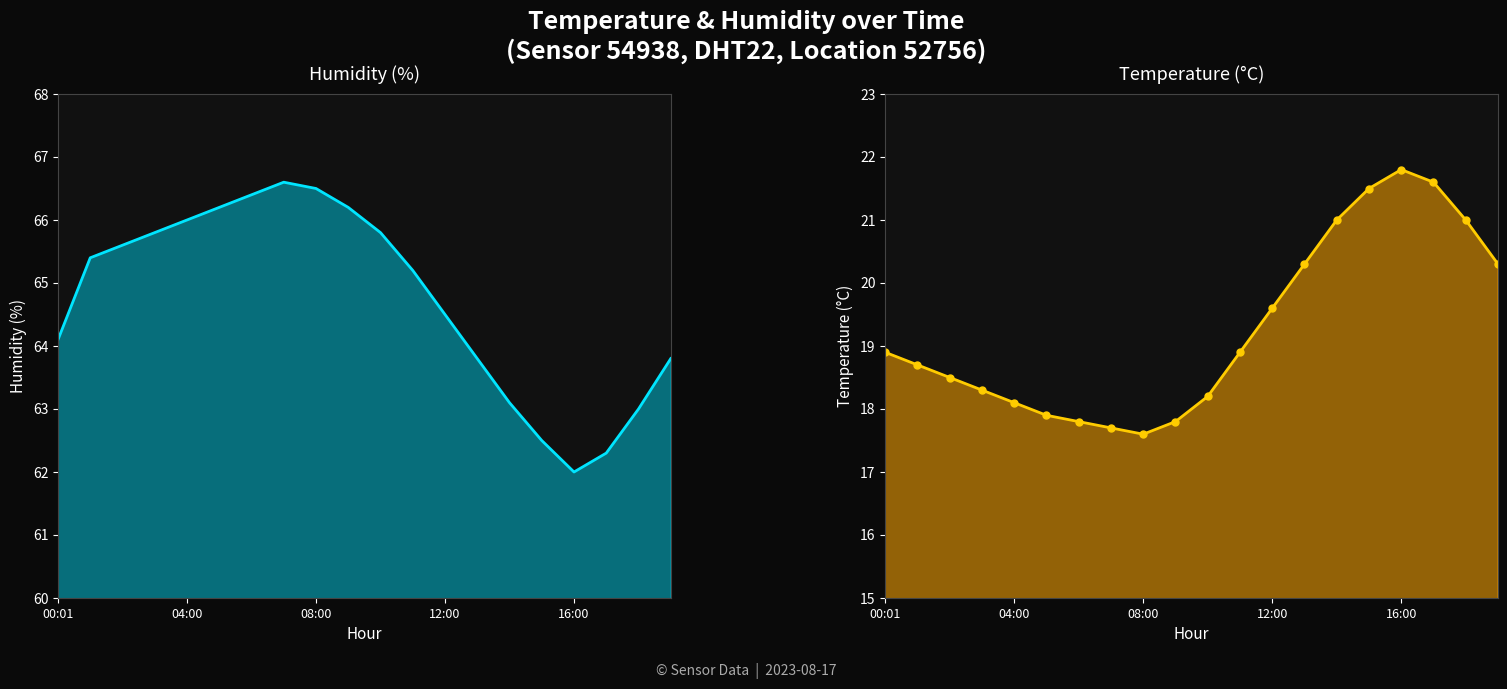

True or false: temperature and humidity intersect in this chart.

False